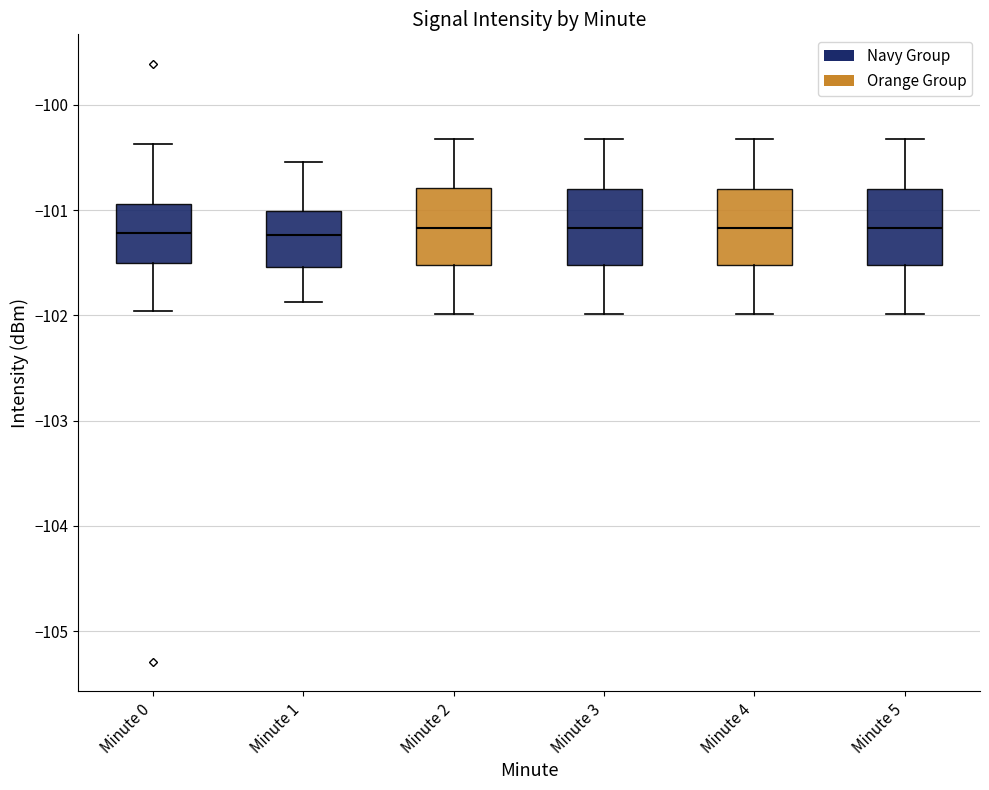

Where does the lower whisker of the box for Minute 2 end on the y-axis? The values are not printed on the chart, so give them approximately, as read against the axis.

-102.0